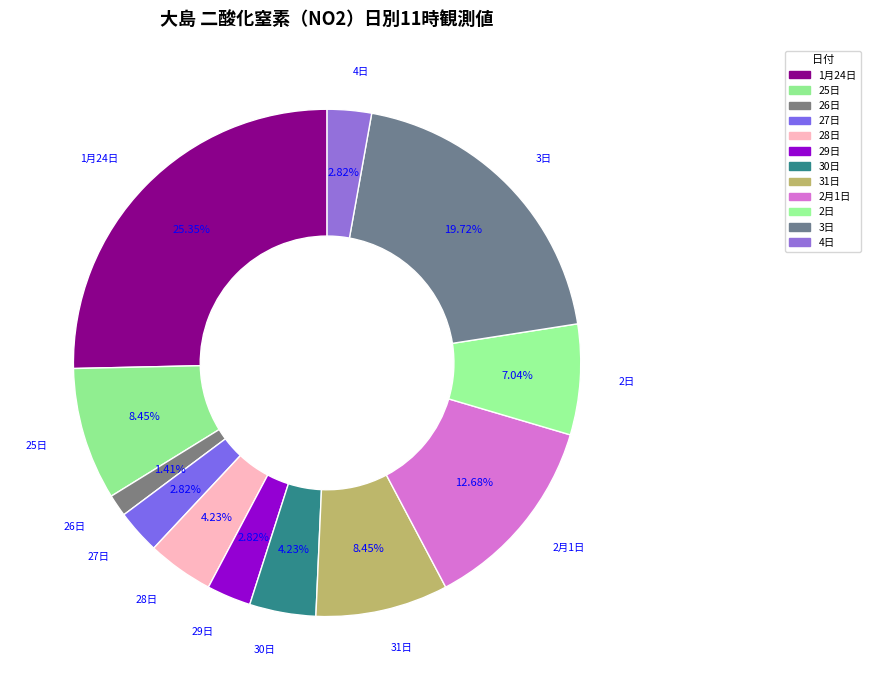

How many segments does this pie chart have?

12